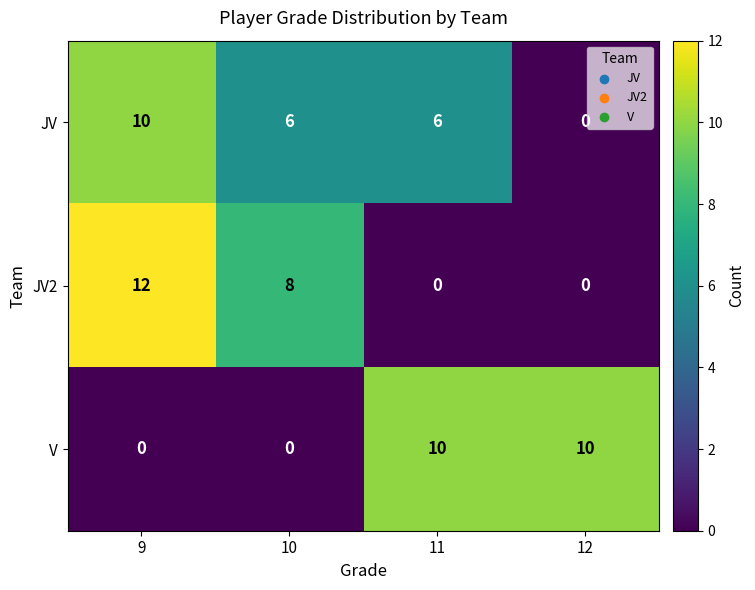

Count the number of categories in the chart.

4